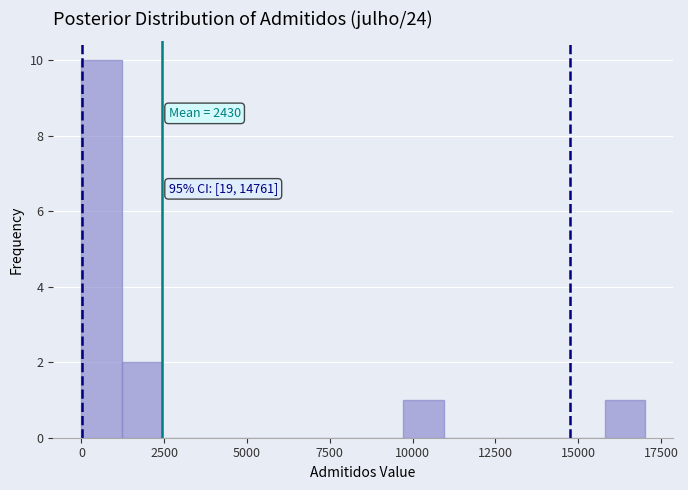

Around what value on the x-axis is the tallest bar? Give the approximate position of its centre, as read against the axis.

500